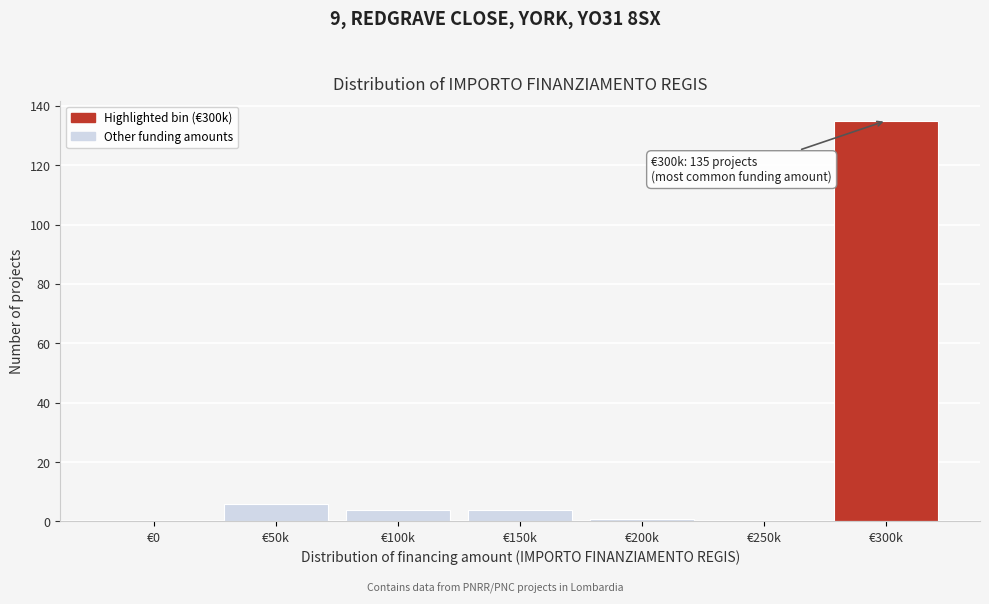

Reading left to right, list all the values displayed in this chart.

€0=0	€50k=6	€100k=4	€150k=4	€200k=1	€250k=0	€300k=135